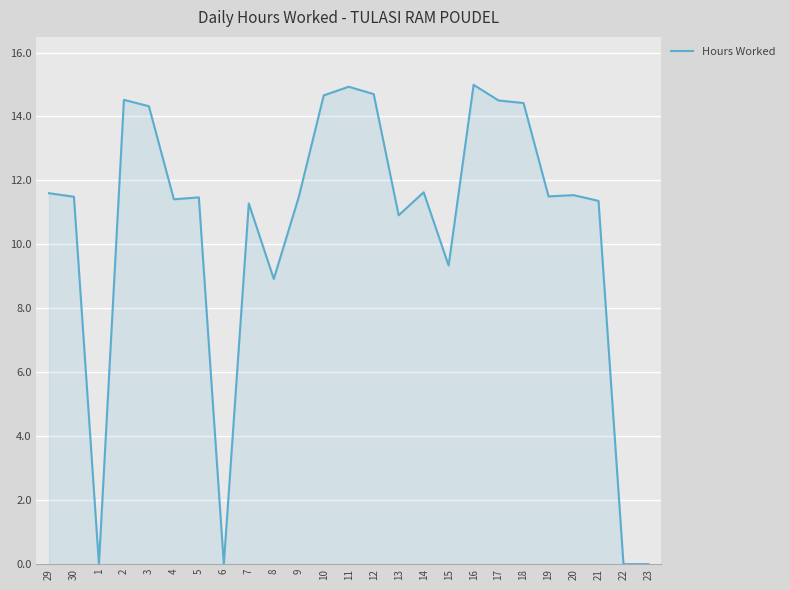

Approximately how many times larger is the value at 16 compared to 12?

1.0